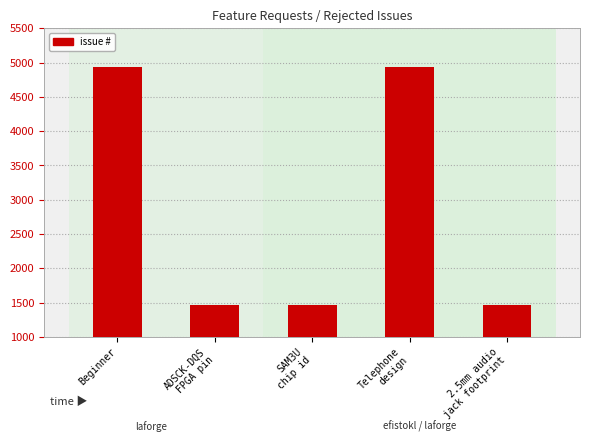

What is the label of the 1st bar from the right?

2.5mm audio
jack footprint